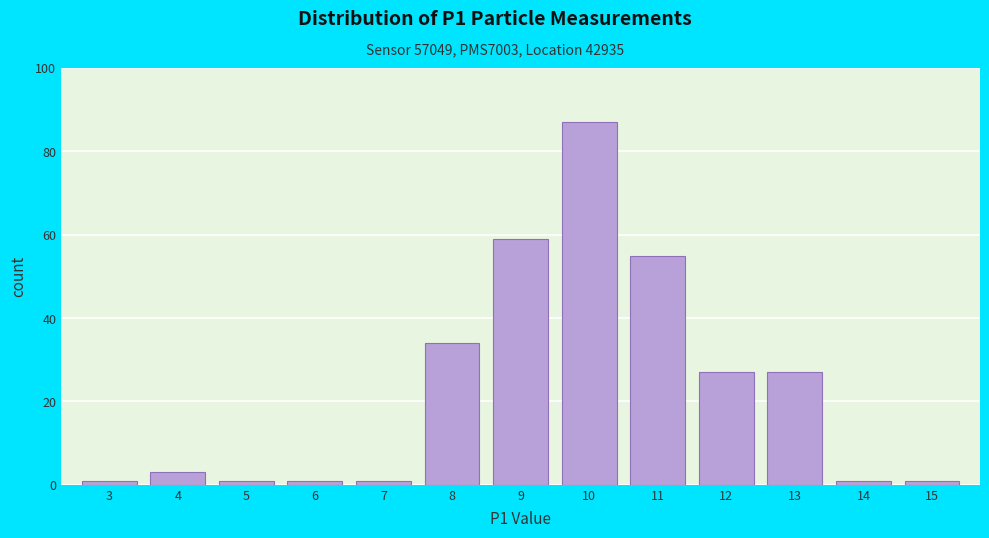

Reading left to right, list every bar in this chart as the range it spans on the x-axis followed by its height. The values are not printed on the chart, so give them approximately, as read against the axis.

2.5 to 3.5: under 2
3.5 to 4.5: 4
4.5 to 5.5: under 2
5.5 to 6.5: under 2
6.5 to 7.5: under 2
7.5 to 8.5: 34
8.5 to 9.5: 60
9.5 to 10.5: 88
10.5 to 11.5: 56
11.5 to 12.5: 28
12.5 to 13.5: 28
13.5 to 14.5: under 2
14.5 to 15.5: under 2